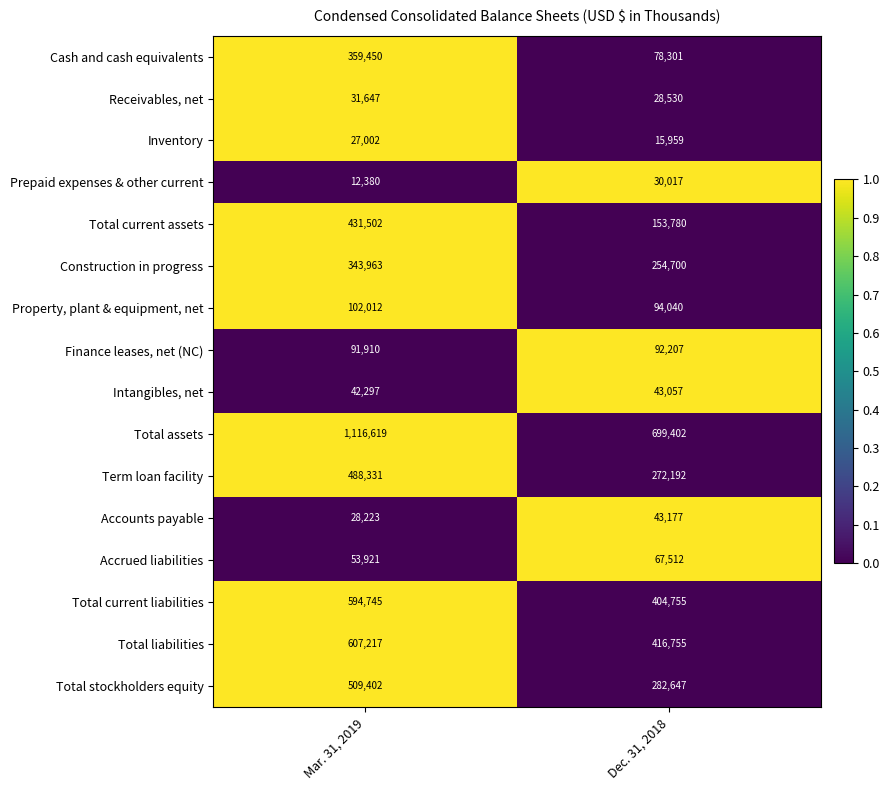

At which category is the sum across all series the highest?

Mar. 31, 2019